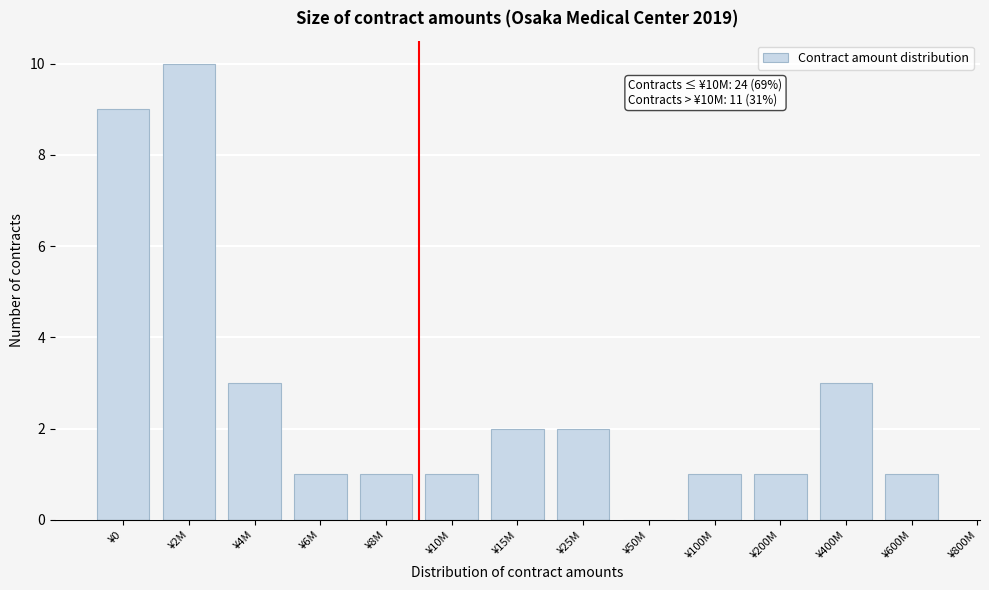

Reading right to left, extract all data points from this chart.

¥600M=1	¥400M=3	¥200M=1	¥100M=1	¥50M=0	¥25M=2	¥15M=2	¥10M=1	¥8M=1	¥6M=1	¥4M=3	¥2M=10	¥0=9